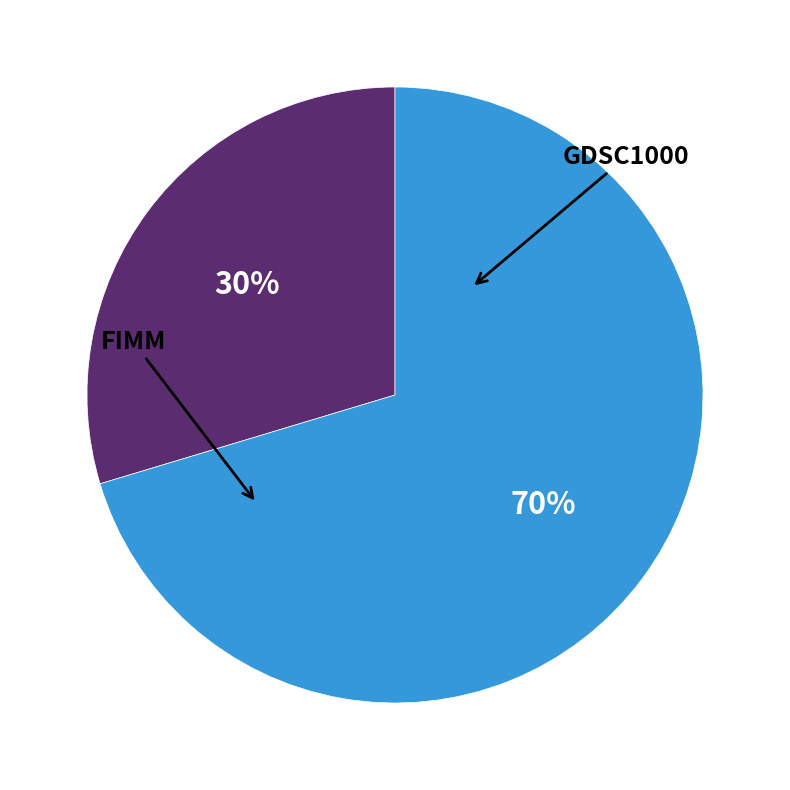

To the nearest percent, what is the difference between the GDSC1000 and FIMM slice percentages?

41%